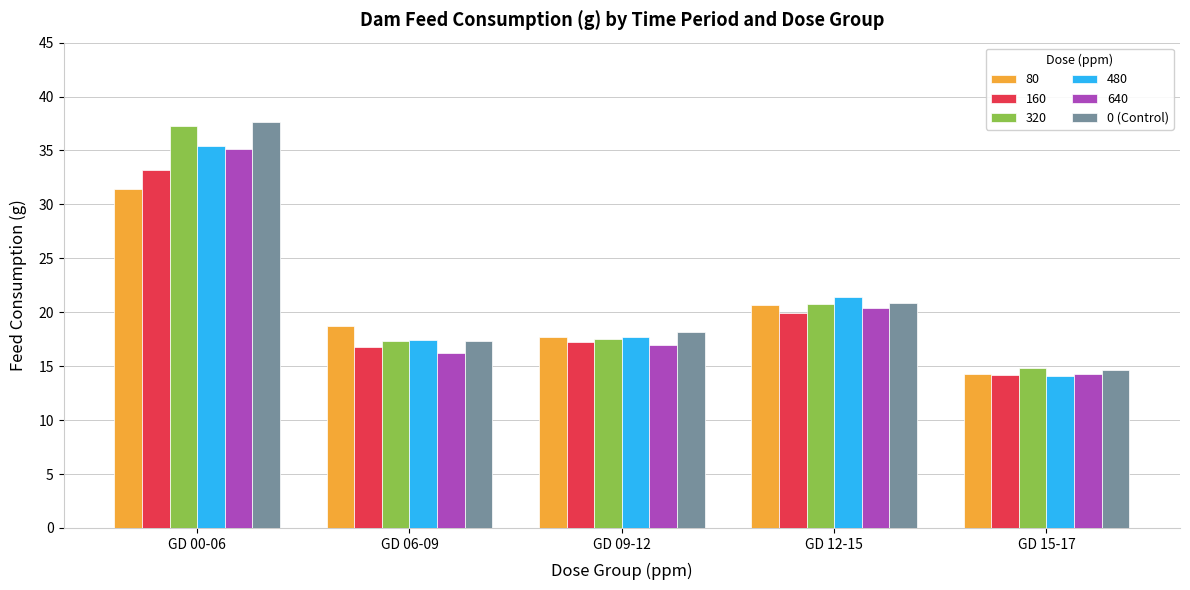

The 640 series shows 22.5 at GD 15-17. True or false?

False